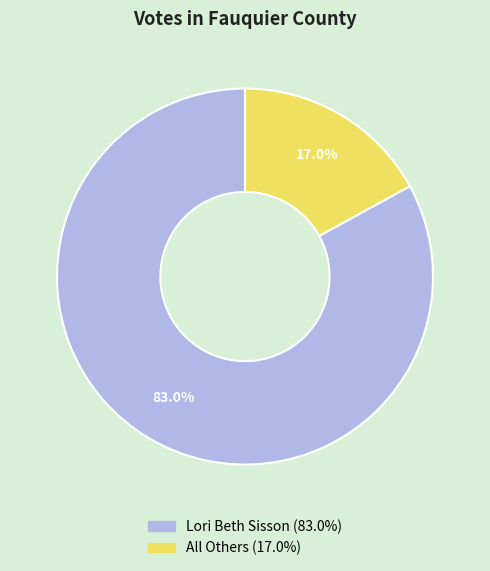

Rank the categories by value from highest to lowest.

Lori Beth Sisson, All Others